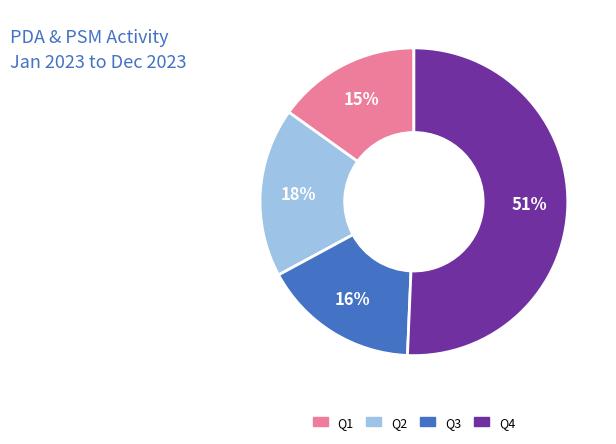

To the nearest percent, what portion does Q1 represent?

15%